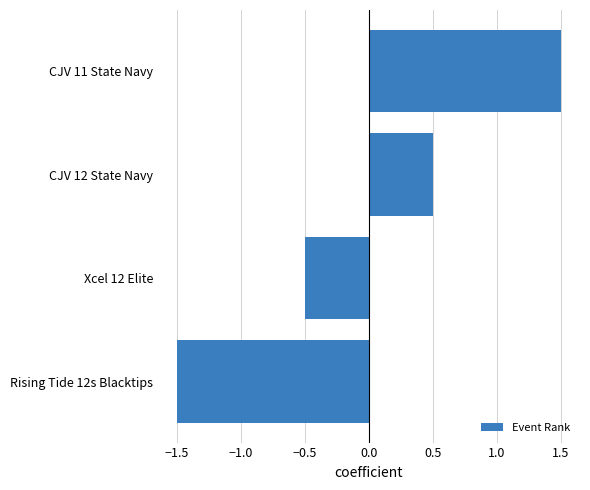

List the labels in order of value, smallest first.

Rising Tide 12s Blacktips, Xcel 12 Elite, CJV 12 State Navy, CJV 11 State Navy